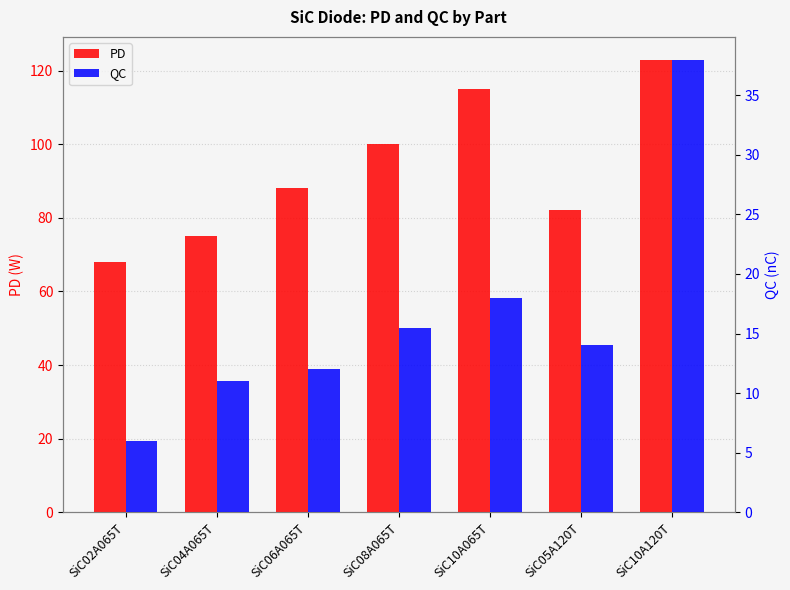

Rank the series by their average value, from lowest to highest.

QC, PD